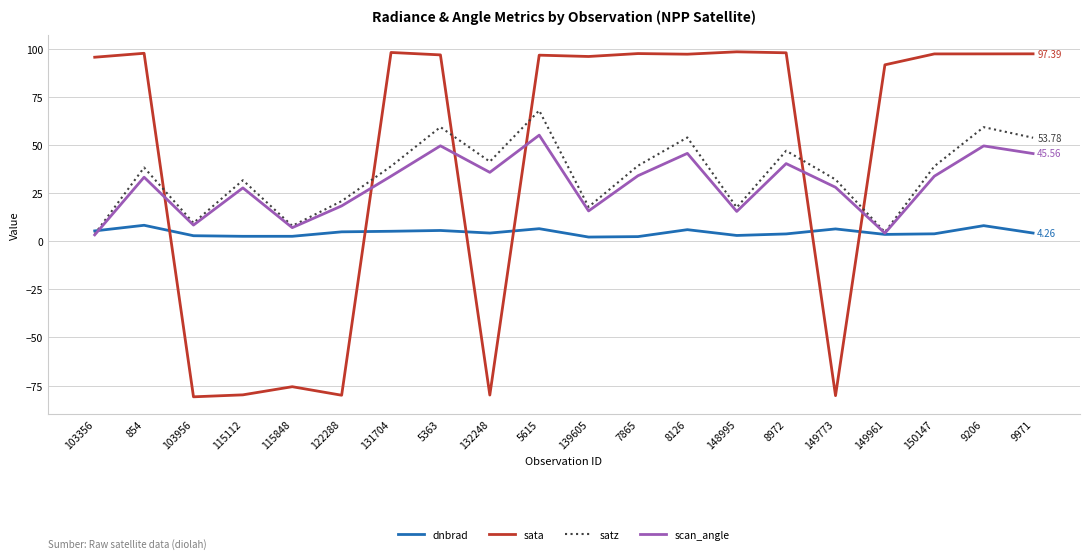

Is it true that scan_angle equals 18.4 at 122288?

True